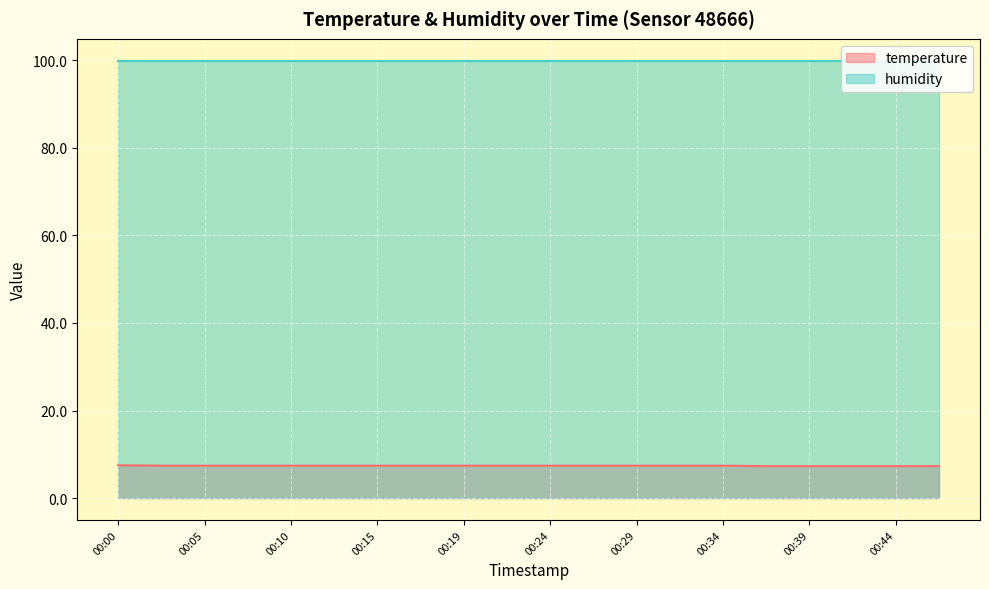

Which has a higher value, 00:02 or 00:27?

00:02